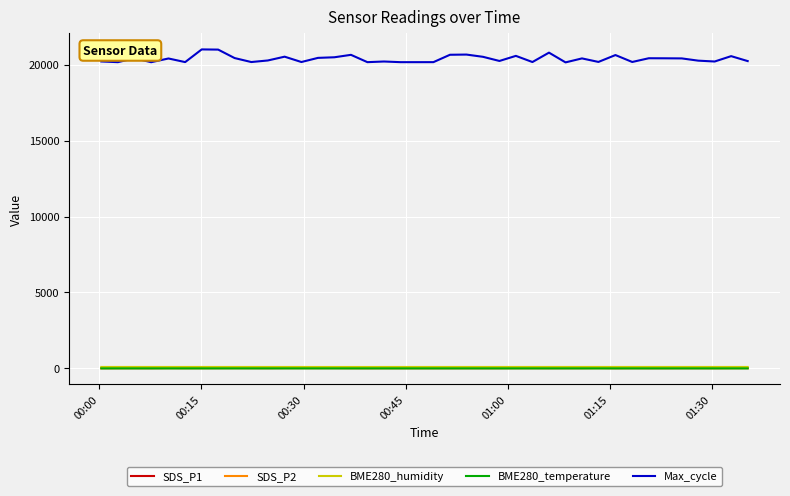

Which series has the widest spread of values?

Max_cycle